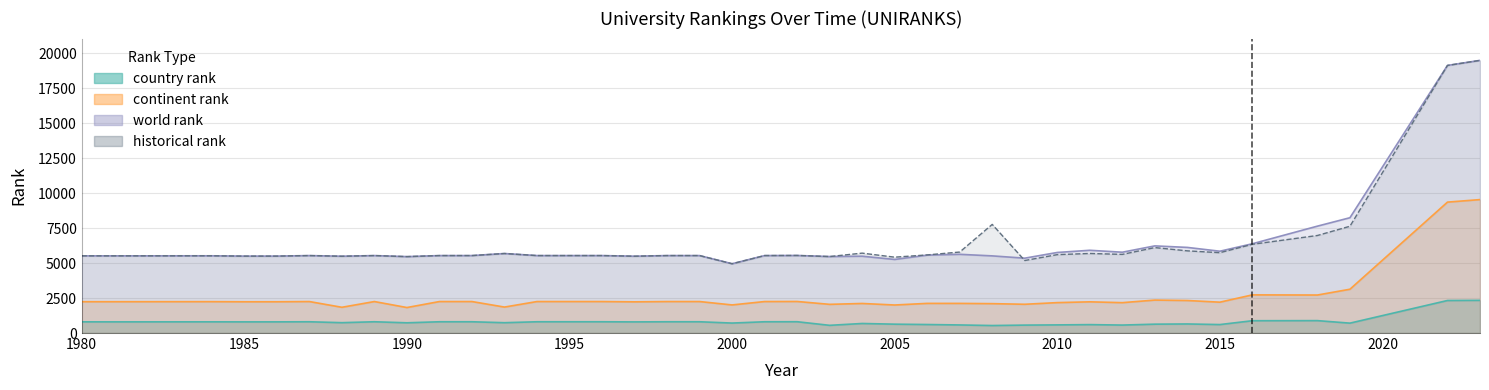

What is the value of the country rank point at the 23rd from the left?

682.0